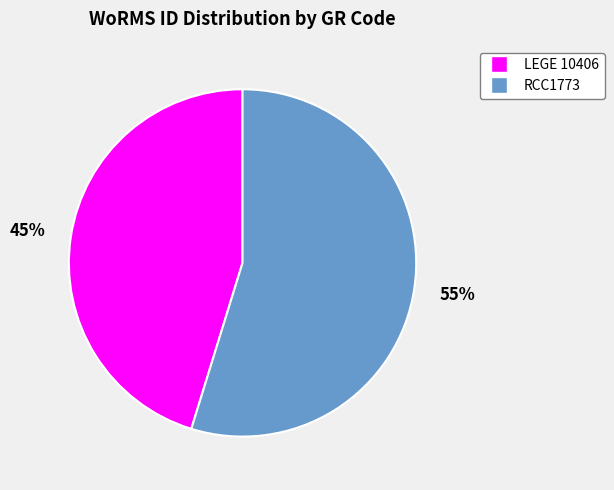

Count the number of slices in the pie.

2